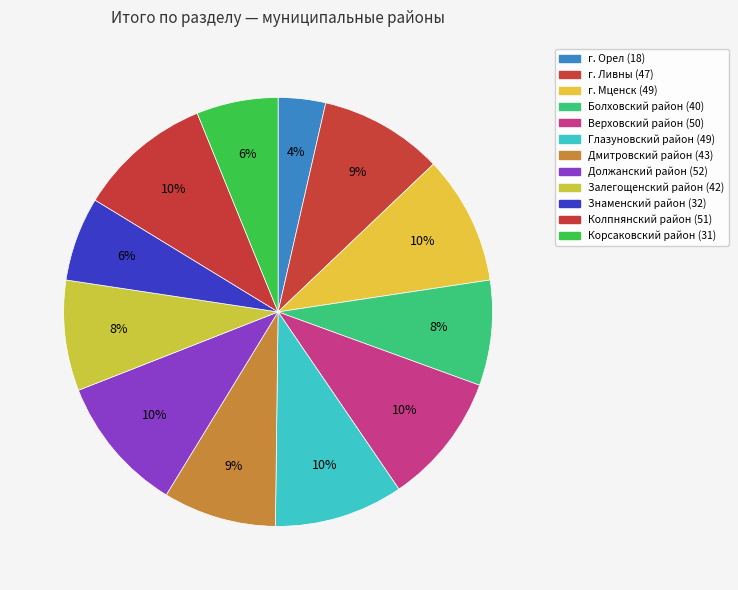

True or false: г. Орел accounts for 4% of the total.

True